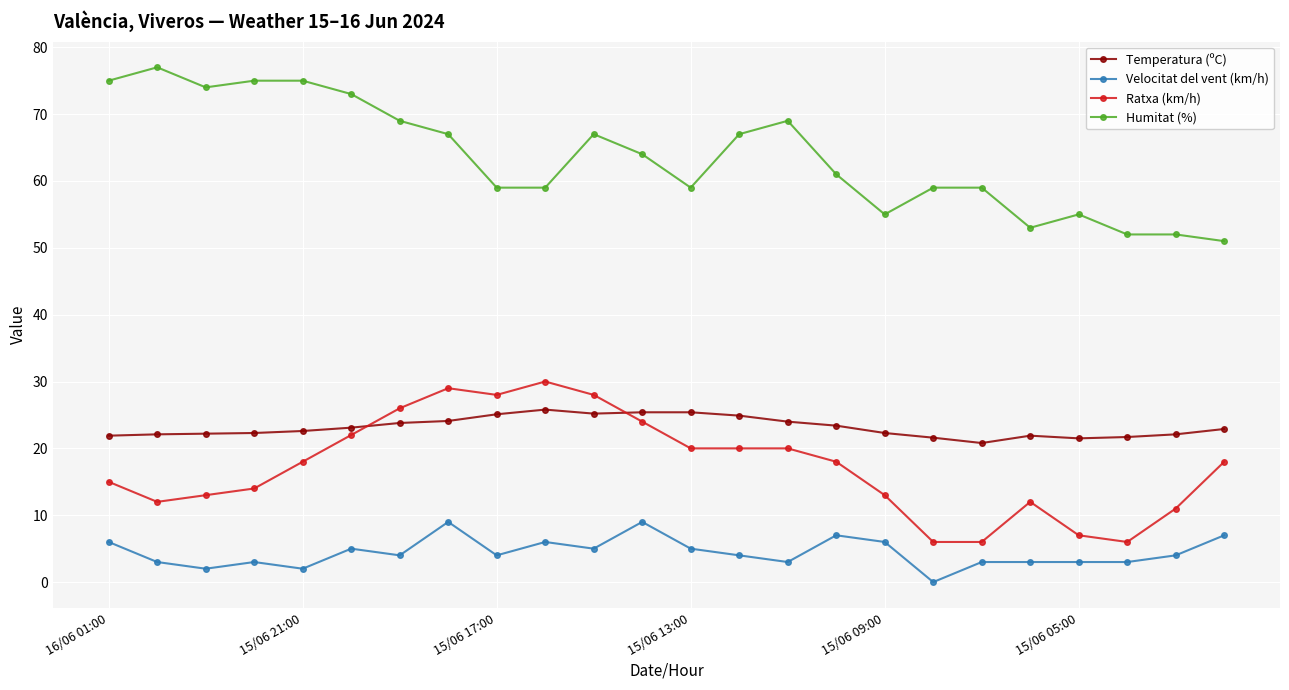

What is the difference between the second highest and second lowest values in the Temperatura (ºC) series?

3.9